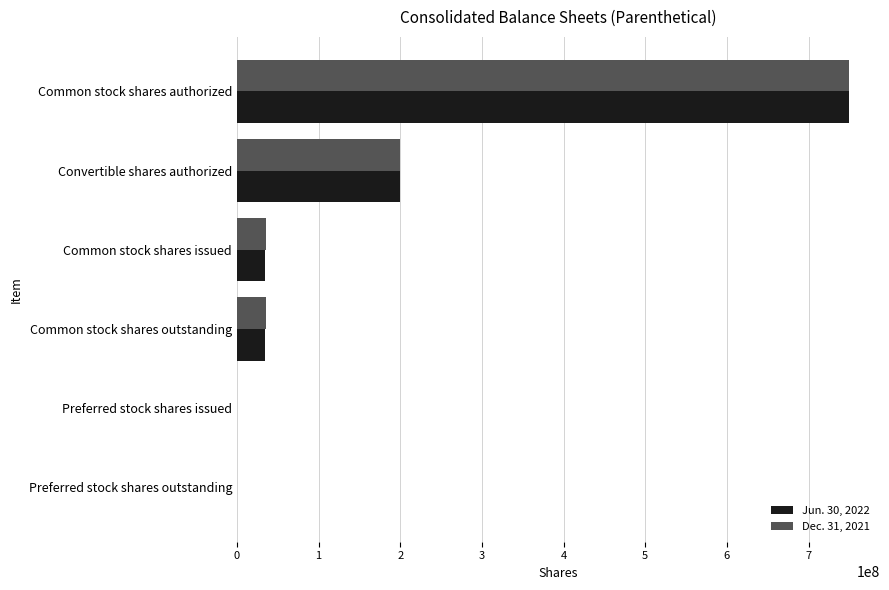

Is it true that Jun. 30, 2022 equals 200000000 at Convertible shares authorized?

True